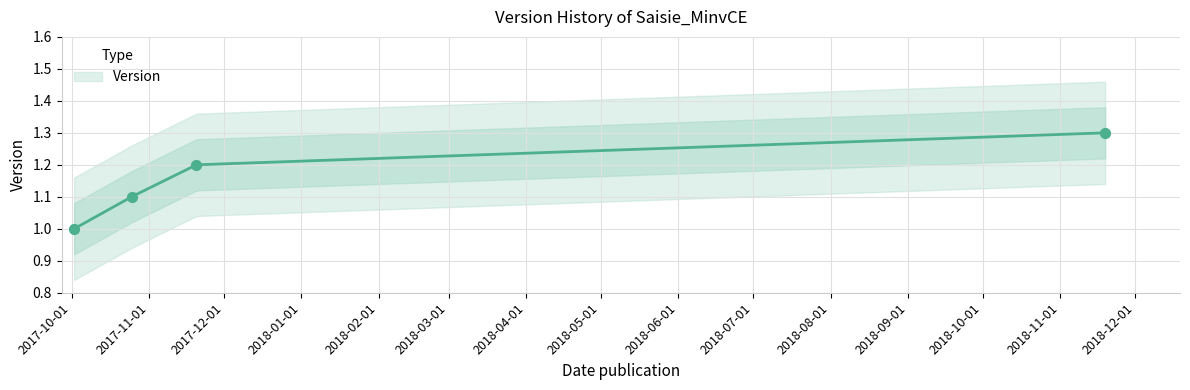

Which has a higher value, 2017-10-25 or 2017-10-02?

2017-10-25